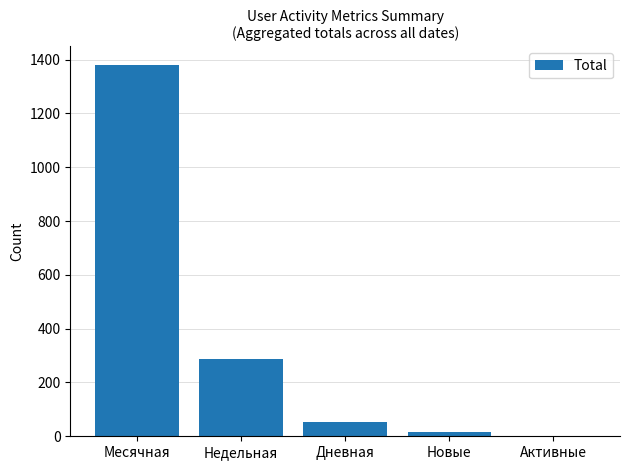

Reading left to right, list all the values displayed in this chart.

1380	286	52	15	0